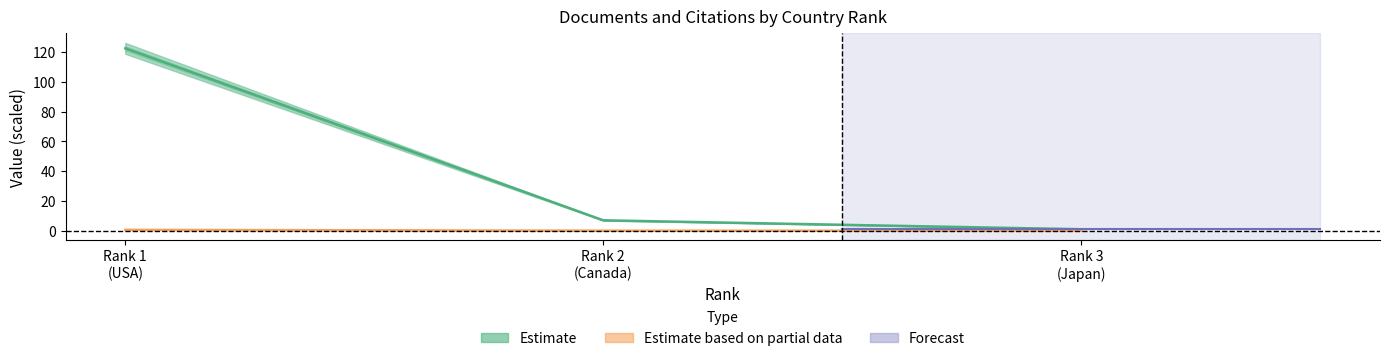

The Citable documents series shows 0.0 at Rank 2 (Canada). True or false?

True